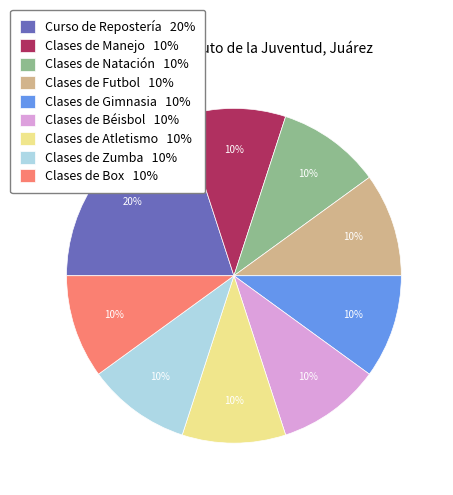

Does Clases de Gimnasia represent more than half of the total?

No